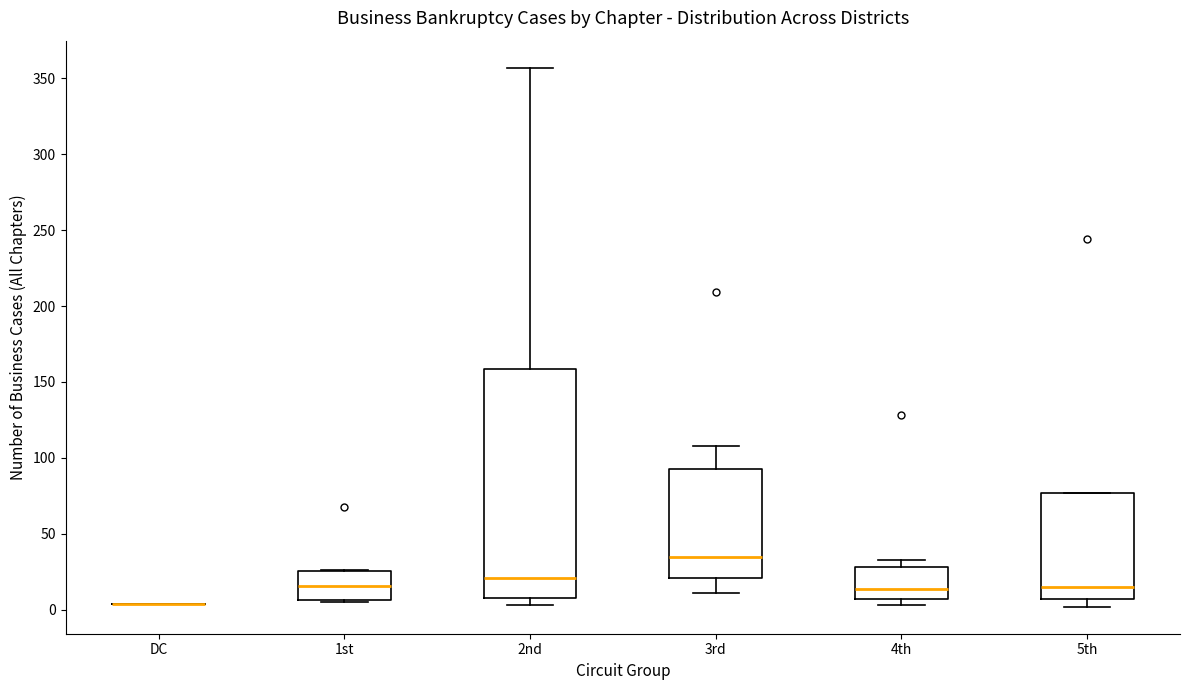

Reading left to right, transcribe this box plot: for each box, give where its median line is, the range the box spans, and where its two whiskers end, as read against the y-axis. The values are not printed on the chart, so give them approximately, as read against the axis.

DC: box collapsed to a line at 5, whiskers 5 to 5
1st: median 15, box 5 to 25, whiskers 5 to 25
2nd: median 20, box 10 to 160, whiskers 5 to 355
3rd: median 35, box 20 to 95, whiskers 10 to 110
4th: median 15, box 5 to 30, whiskers 5 (just below the box's lower edge) to 35
5th: median 15, box 5 to 75, whiskers 0 to 75